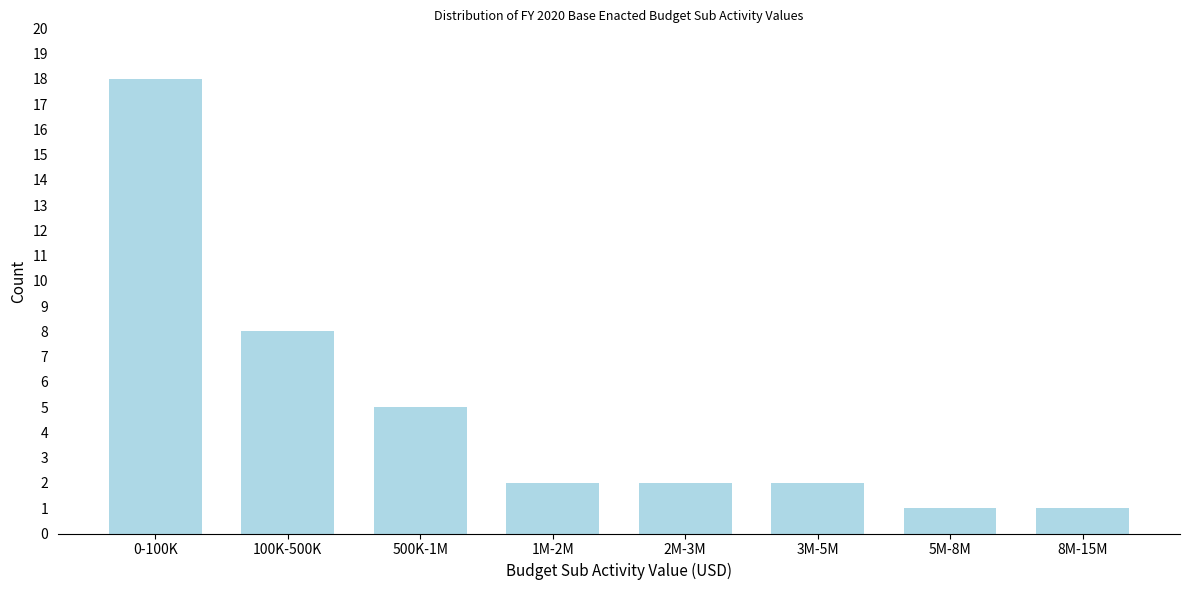

Reading left to right, extract all data points from this chart.

0-100K=18	100K-500K=8	500K-1M=5	1M-2M=2	2M-3M=2	3M-5M=2	5M-8M=1	8M-15M=1